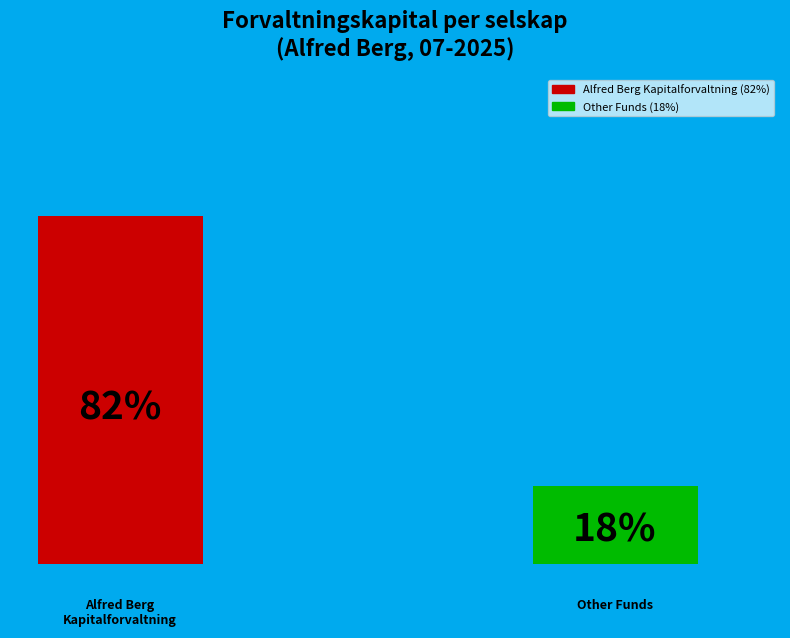

Which category has the biggest portion of the pie?

Alfred Berg Kapitalforvaltning